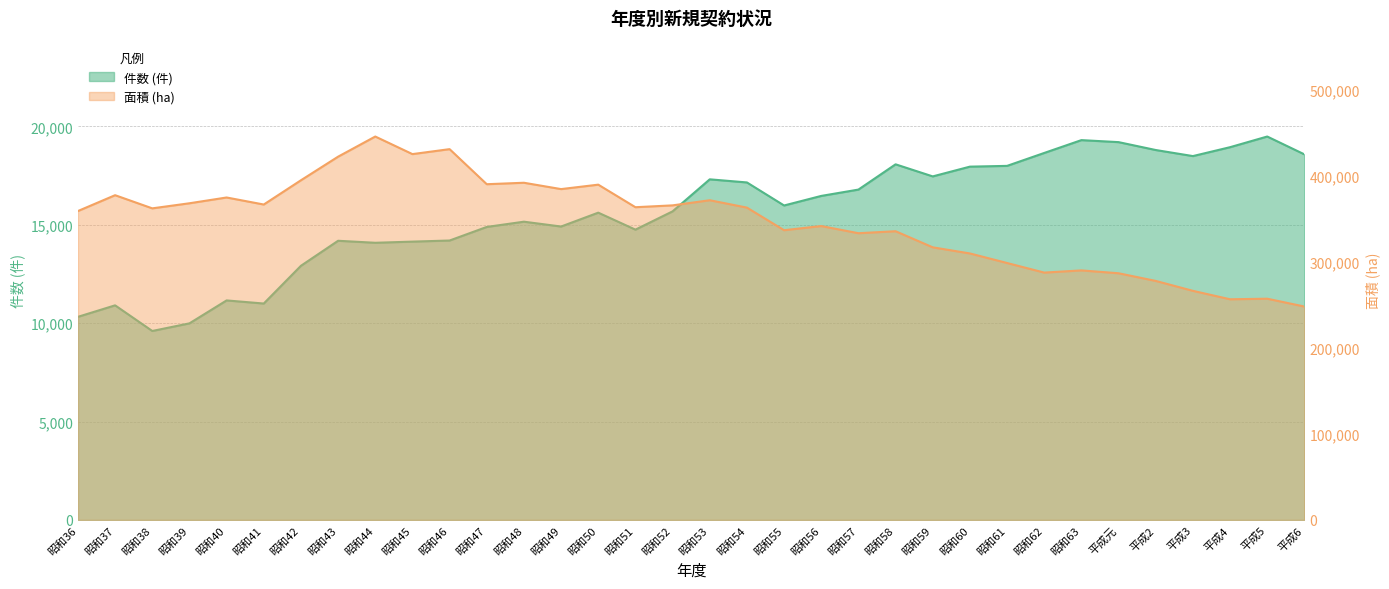

What is the average value of the 件数 (件) series?

15595.5